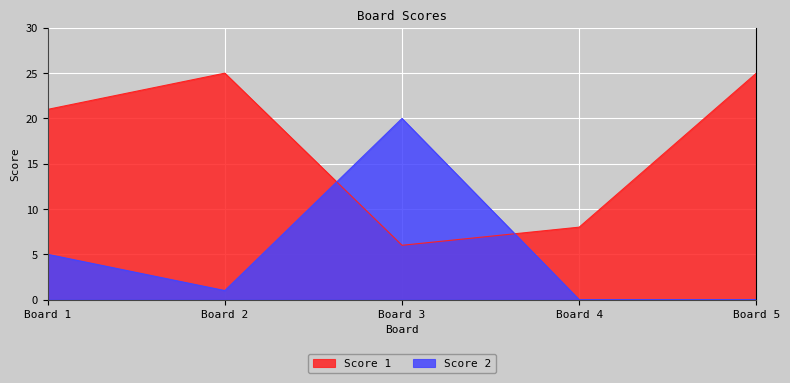

At which category does Score 1 reach its first local peak?

Board 2